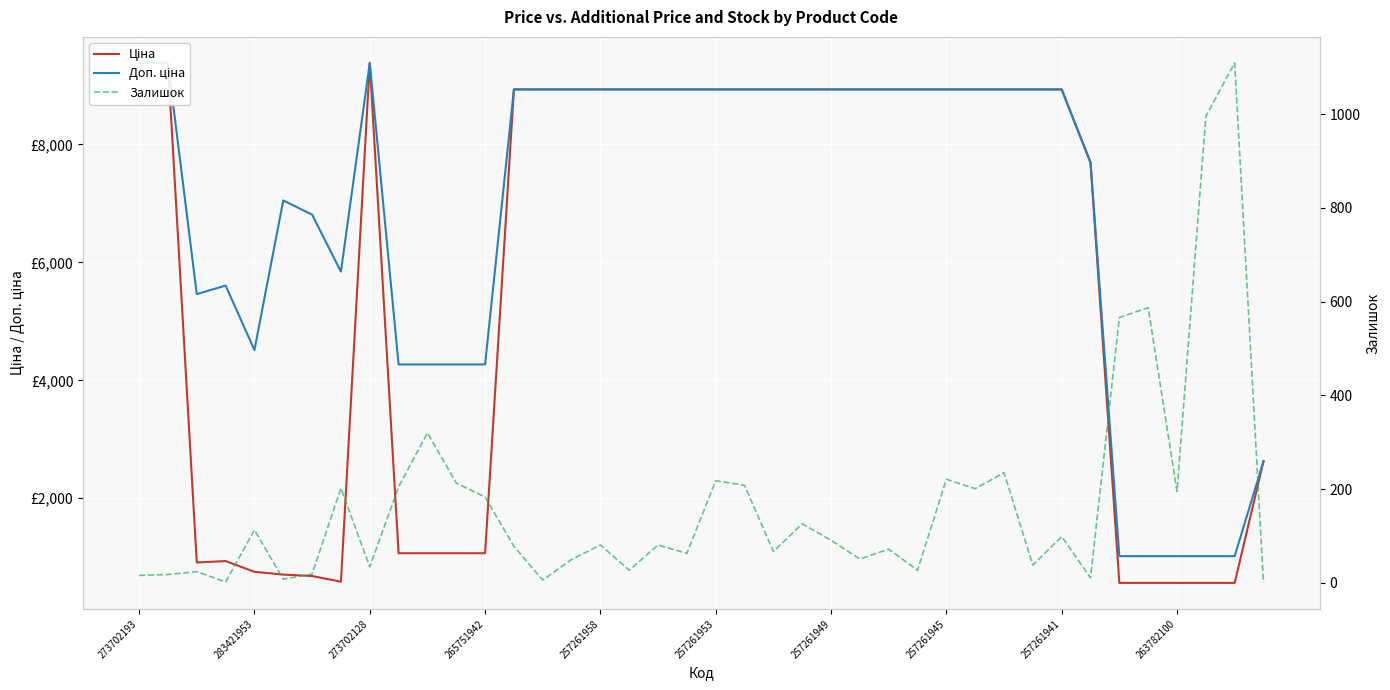

Which series ends up on top after the final intersection of Залишок and Доп. ціна?

Доп. ціна